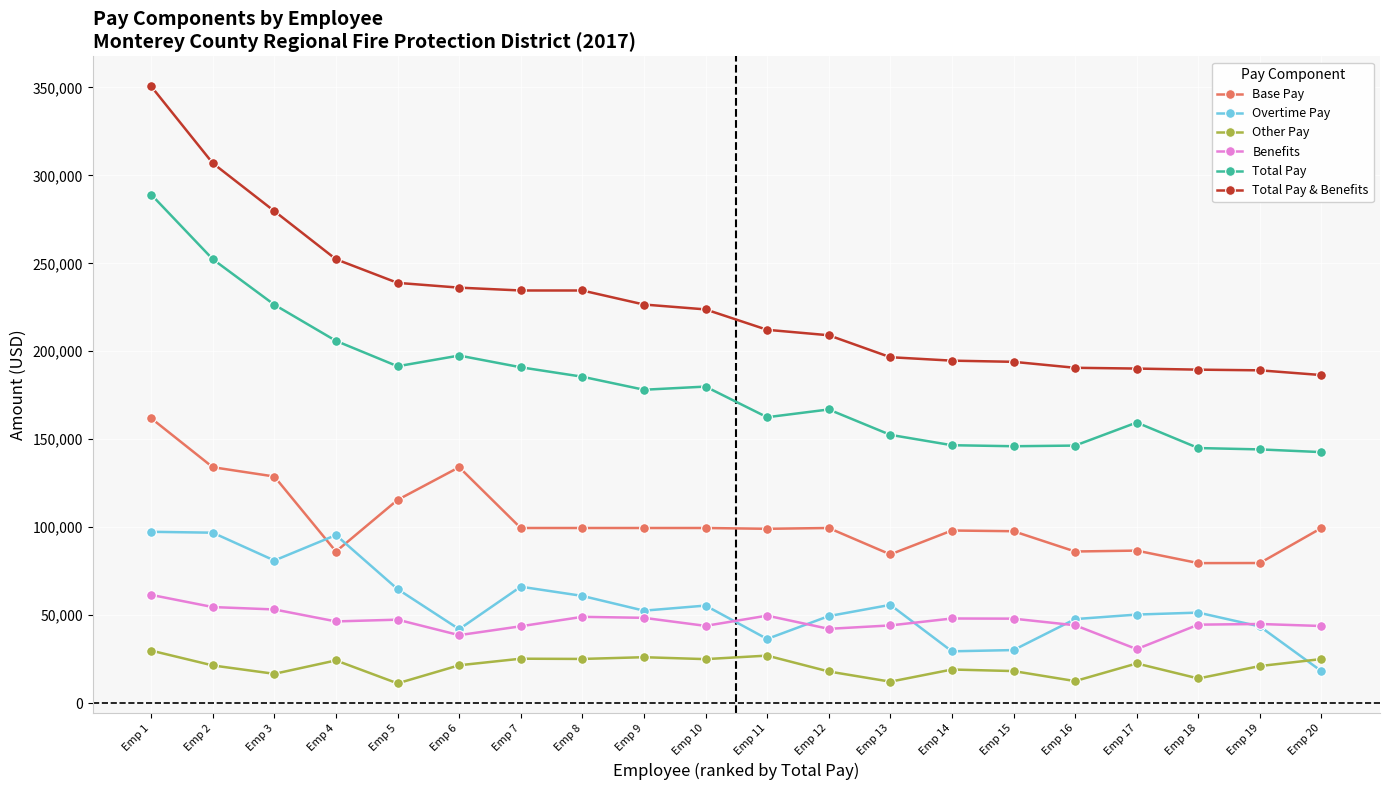

Between Emp 1 and Emp 2, which series saw the biggest shift?

Total Pay & Benefits